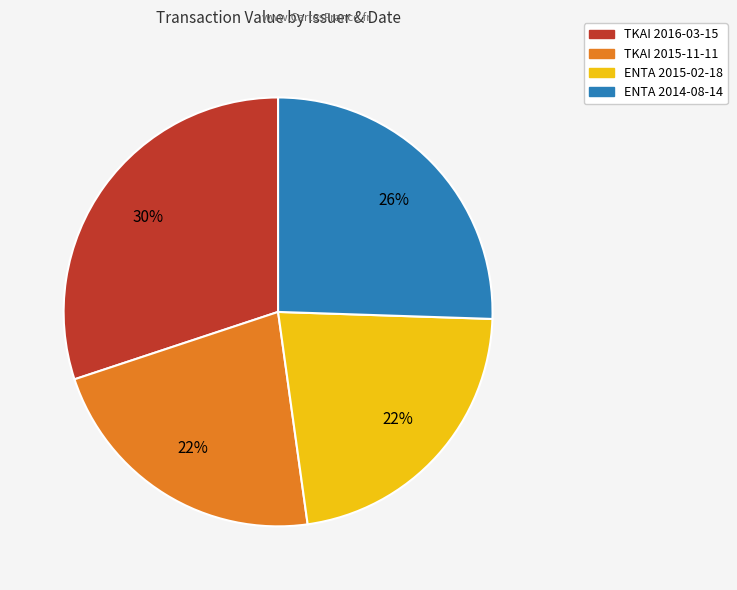

Which category has the biggest portion of the pie?

TKAI 2016-03-15